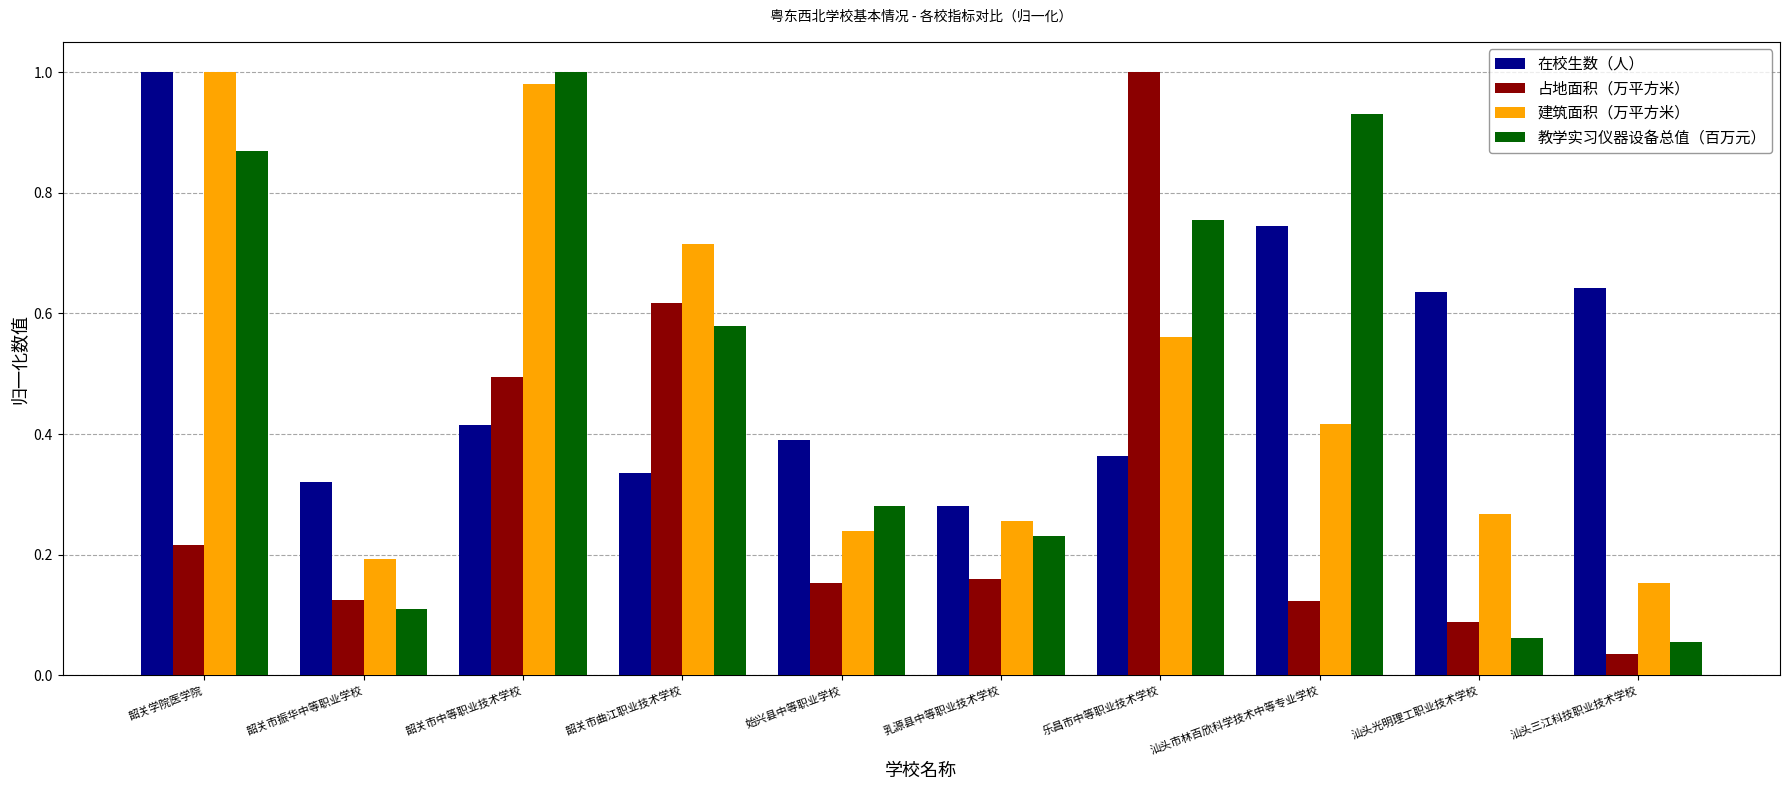

Does the chart contain stacked bars?

No